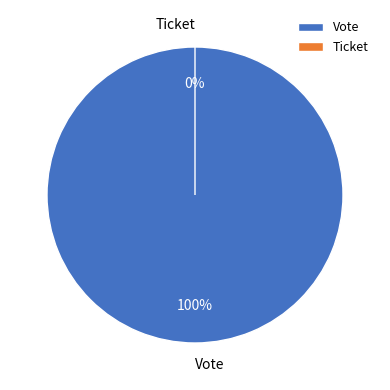

To the nearest percent, what is the difference between the largest and smallest slice percentages?

100%